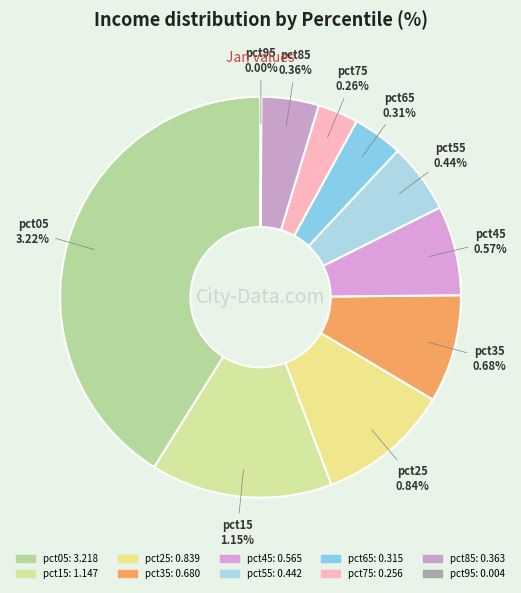

To the nearest percent, what is the combined percentage of pct15 and pct55?

20%